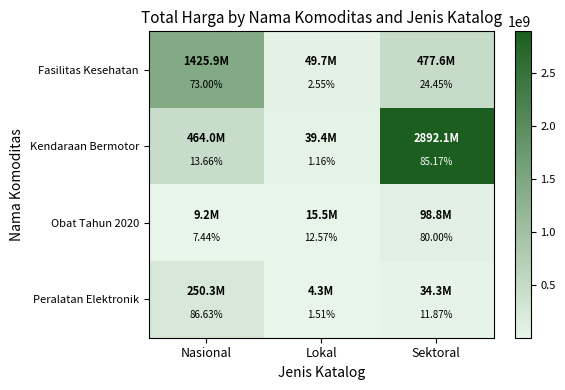

Between Nasional and Sektoral, which series saw the biggest shift?

Peralatan Elektronik